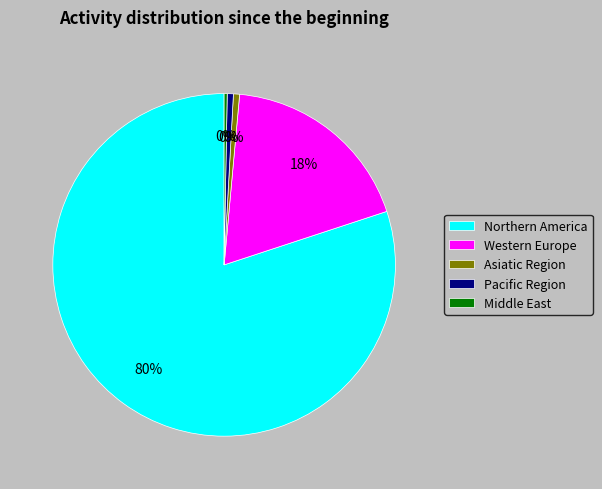

What is the largest slice in the pie chart?

Northern America